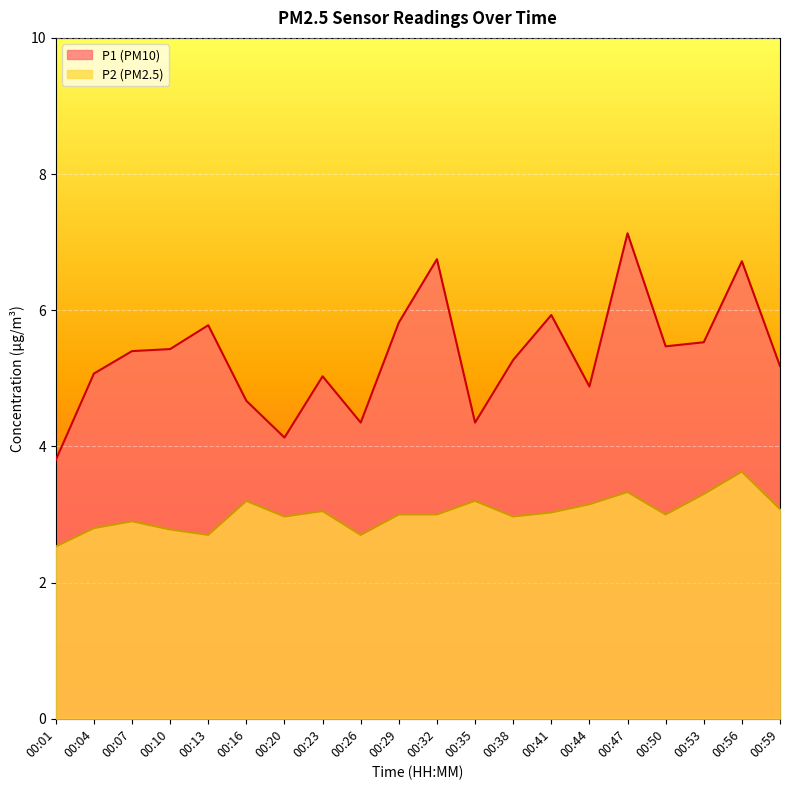

Reading left to right, extract all data points from this chart.

P1: 3.8	5.1	5.4	5.4	5.8	4.7	4.1	5.0	4.3	5.8	6.8	4.3	5.3	5.9	4.9	7.1	5.5	5.5	6.7	5.2
P2: 2.5	2.8	2.9	2.8	2.7	3.2	3.0	3.0	2.7	3.0	3.0	3.2	3.0	3.0	3.1	3.3	3.0	3.3	3.6	3.1